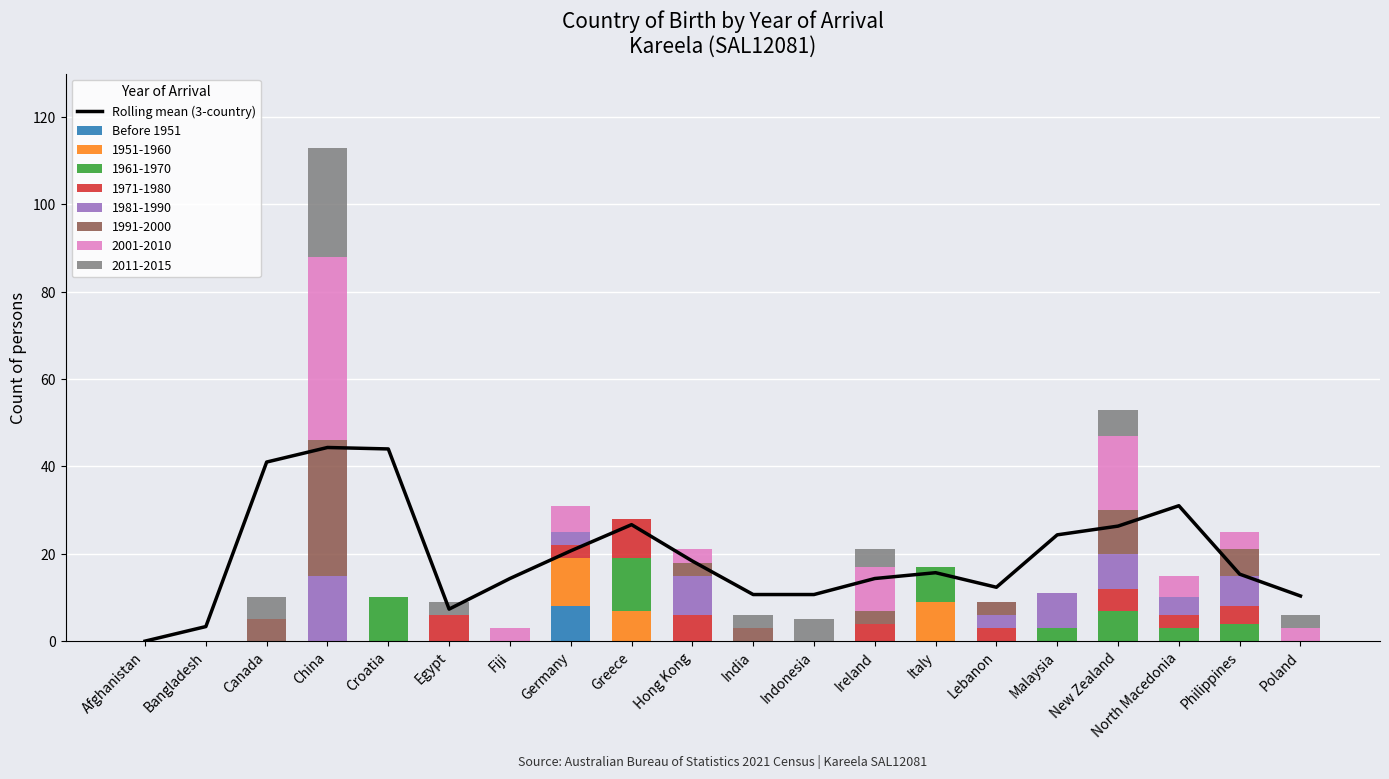

Which has a higher value, Greece or Croatia?

Croatia